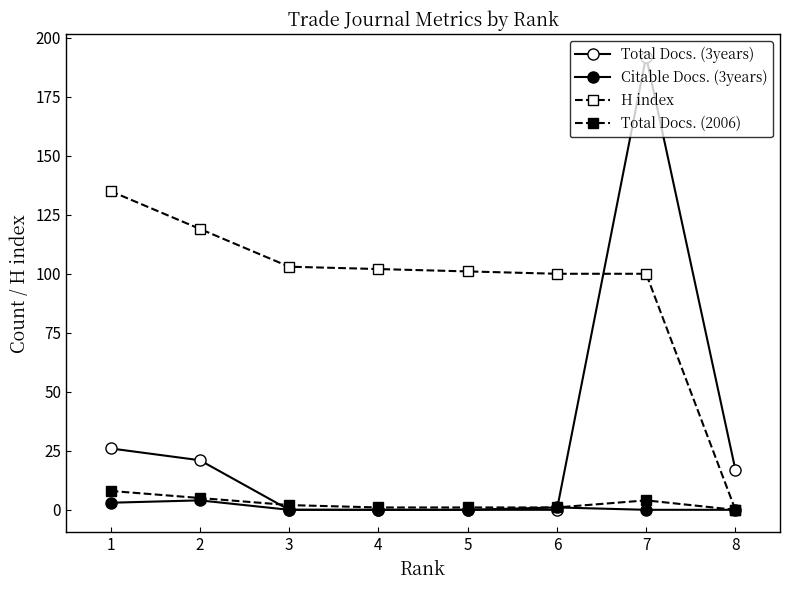

How many series are shown in this chart?

4